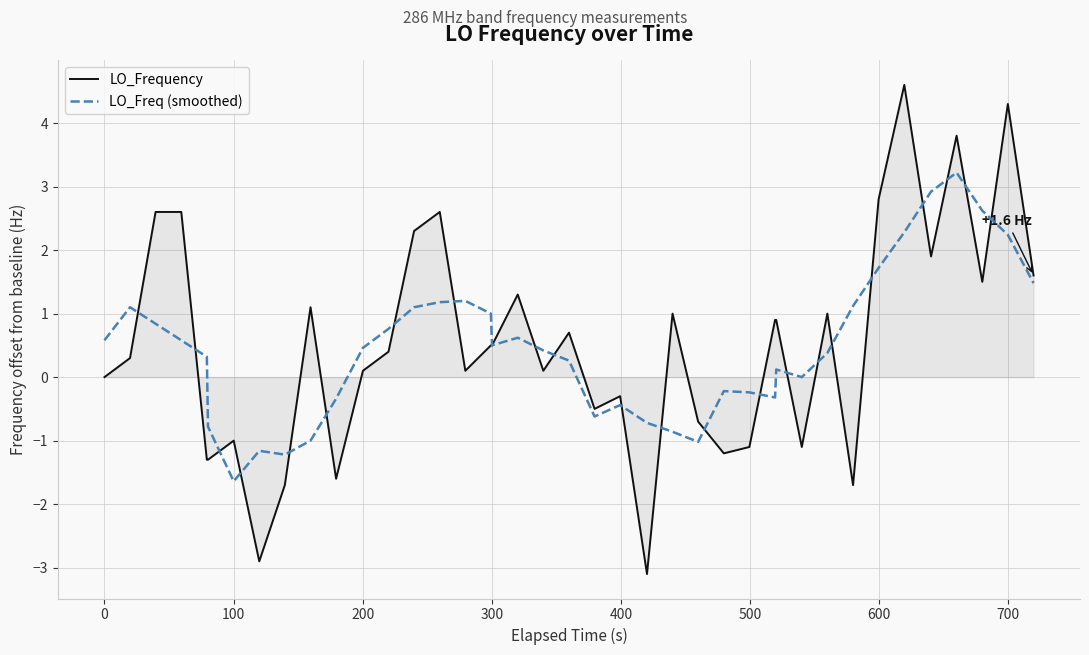

What is the lowest value of the LO_Frequency series?

-3.1